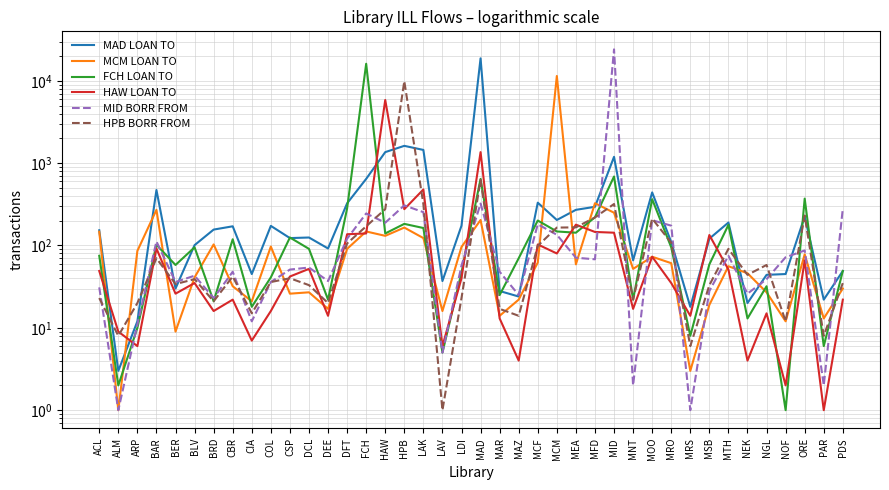

True or false: HAW LOAN TO and MID BORR FROM intersect in this chart.

True